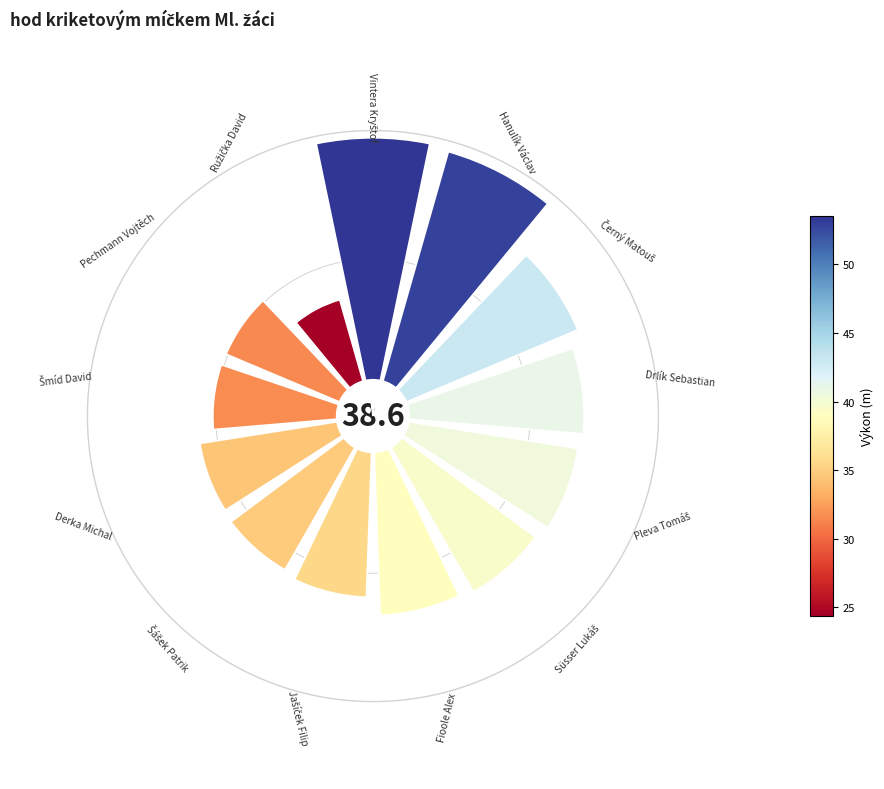

Do Süsser Lukáš and Černý Matouš together represent more than half of the pie?

No